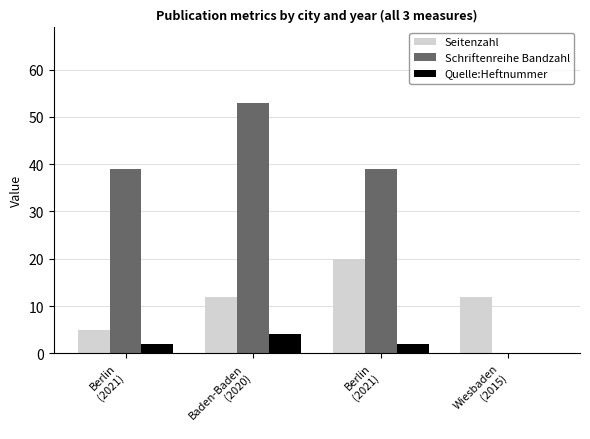

Count the number of categories in the chart.

4